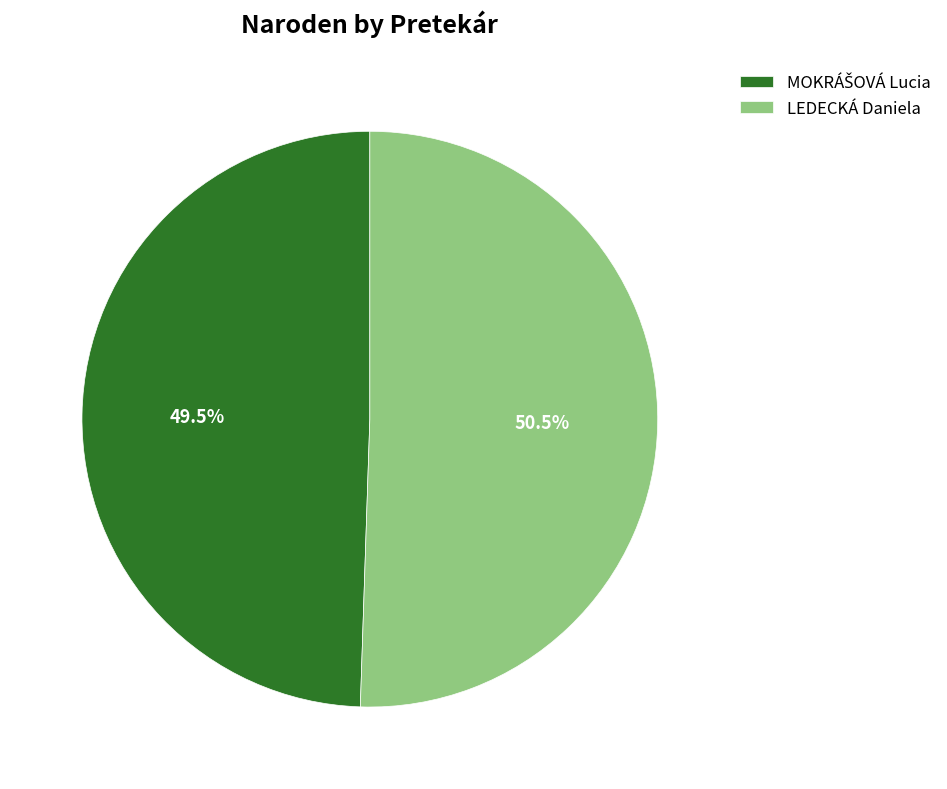

To the nearest percent, what is the difference between the largest and smallest slice percentages?

1%